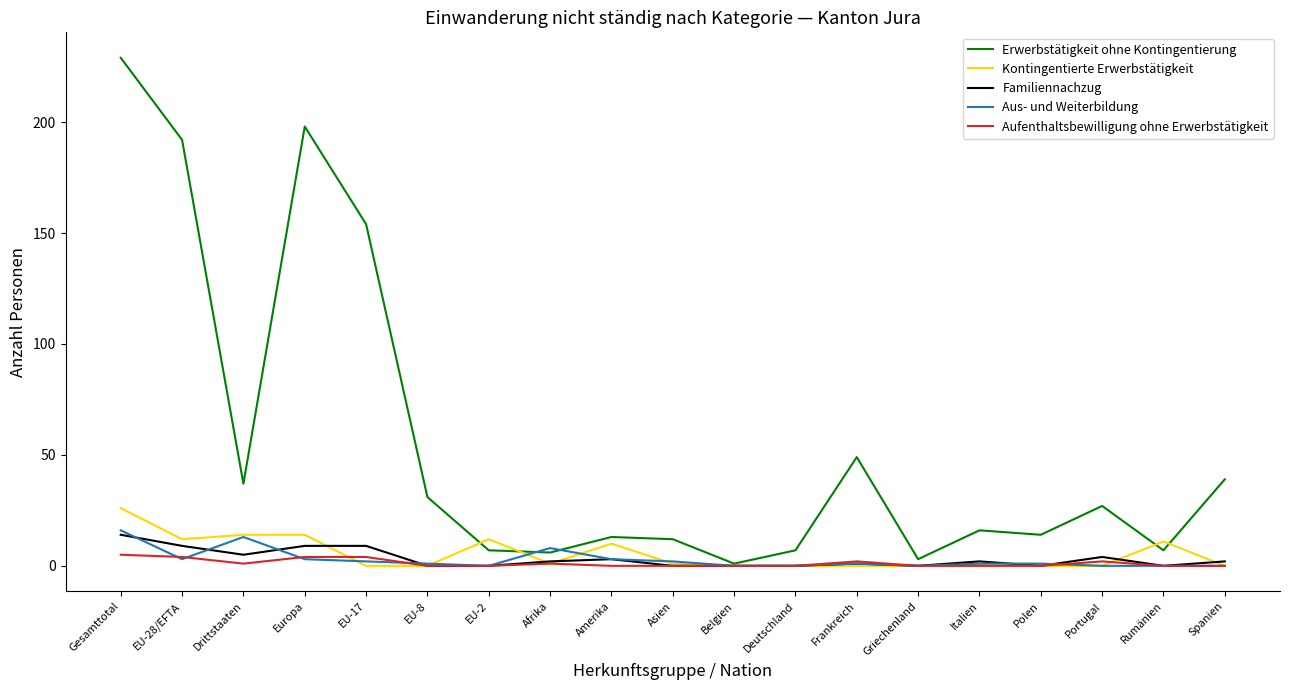

What are all the series names shown in the legend?

Erwerbstätigkeit ohne Kontingentierung, Kontingentierte Erwerbstätigkeit, Familiennachzug, Aus- und Weiterbildung, Aufenthaltsbewilligung ohne Erwerbstätigkeit